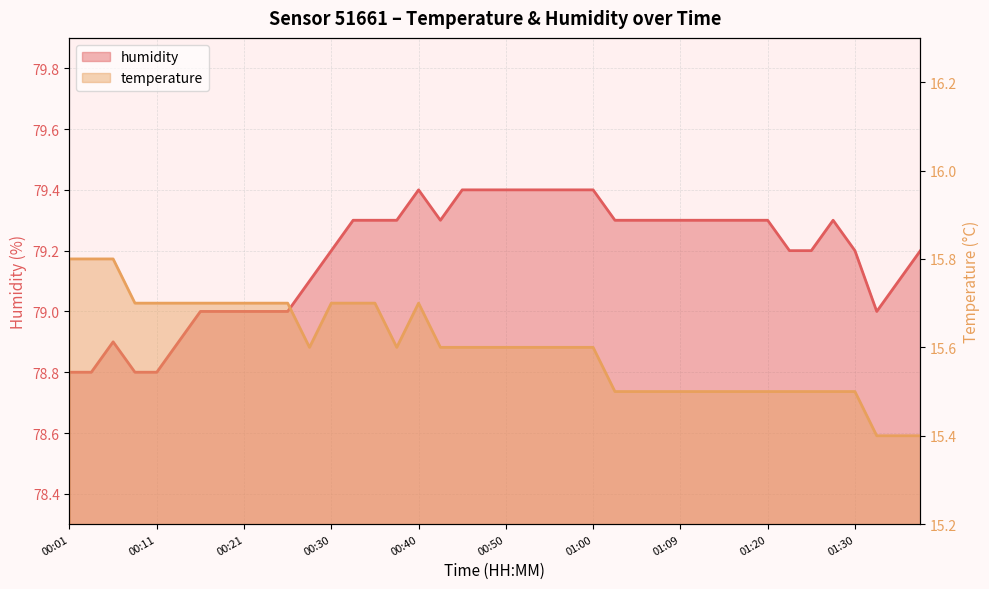

The temperature series shows 4.3 at 00:30. True or false?

False